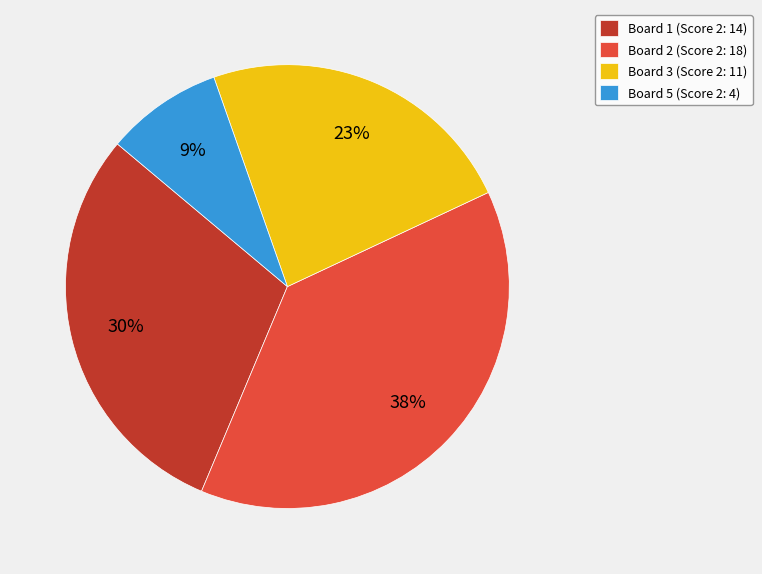

To the nearest percent, what percentage of the pie is Board 1 (Score 2: 14)?

30%